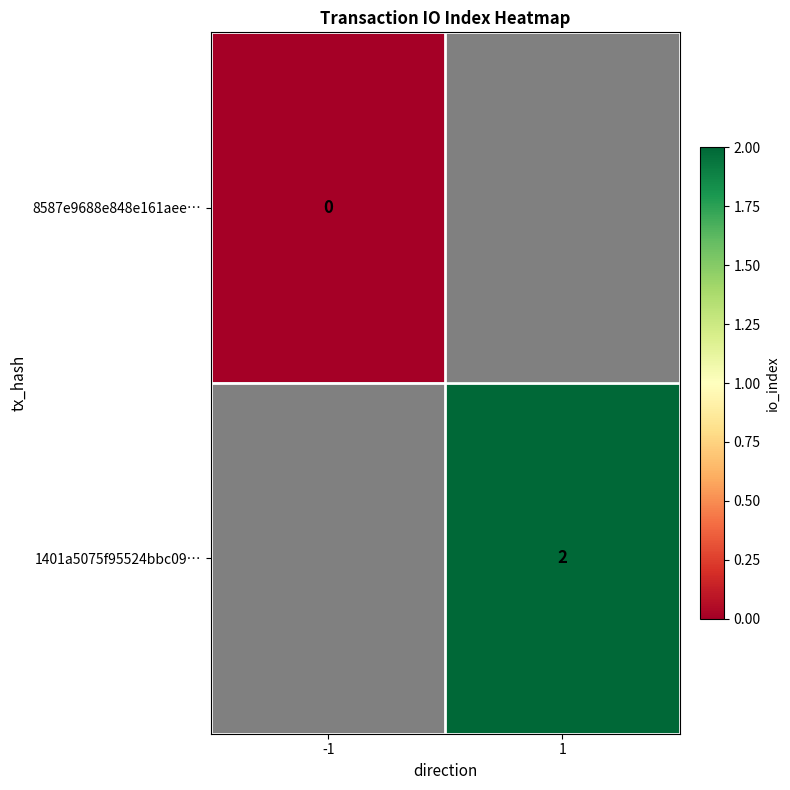

The 1401a5075f95524bbc09… series shows 0.9 at 1. True or false?

False